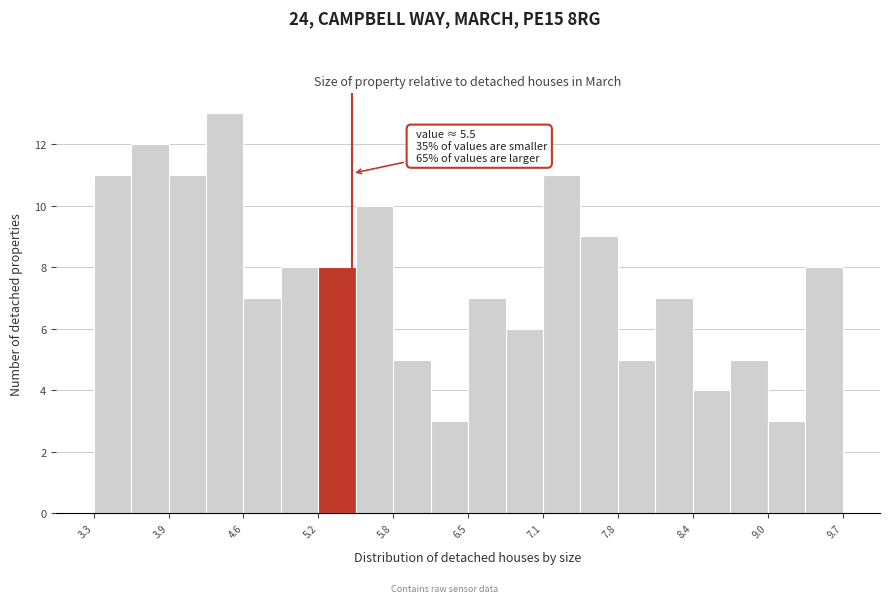

Read against the x-axis, roughly where is the centre of the tallest bar?

4.4